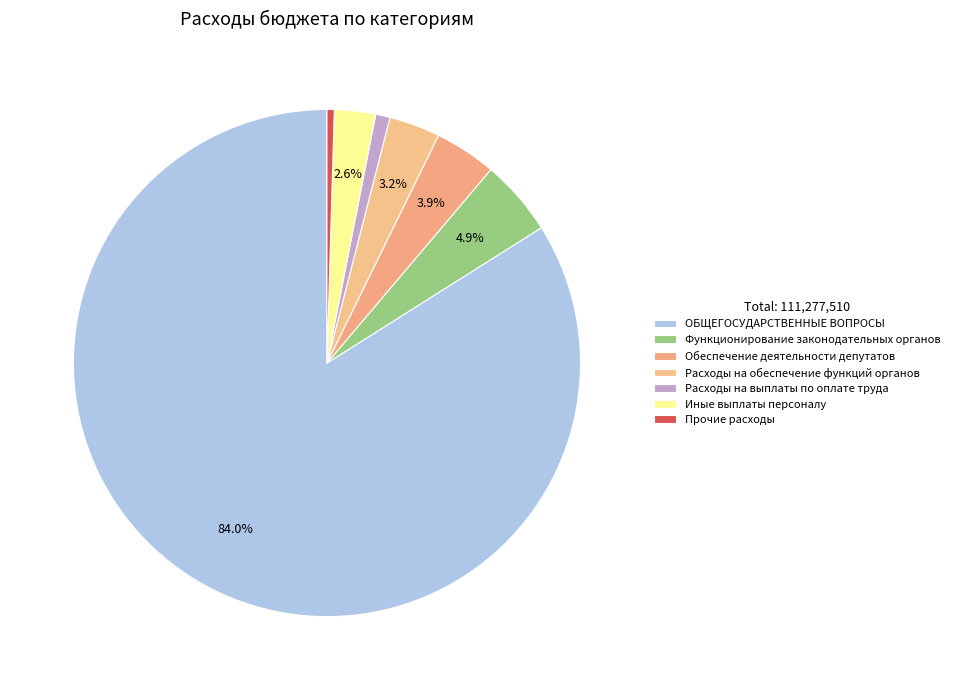

Which category has the biggest portion of the pie?

ОБЩЕГОСУДАРСТВЕННЫЕ ВОПРОСЫ